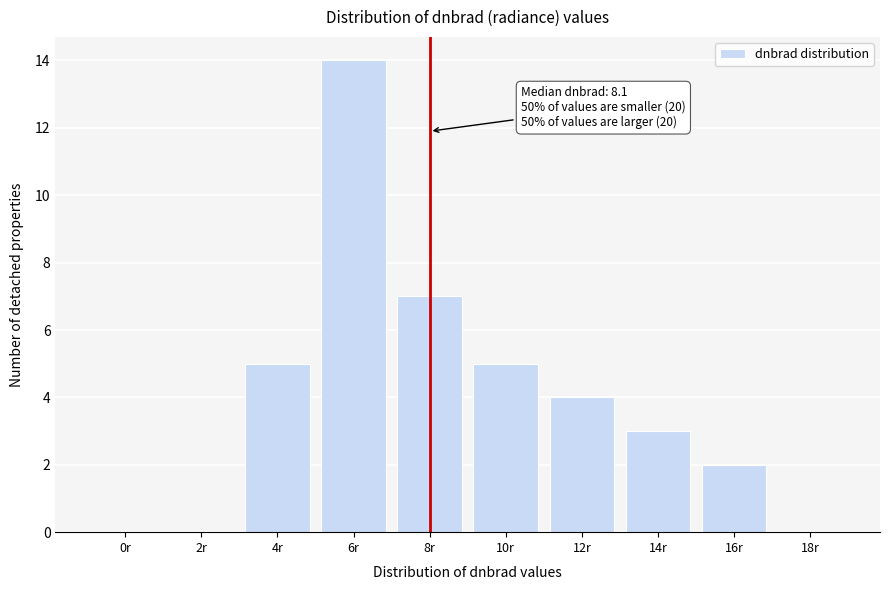

Reading left to right, extract all data points from this chart.

0r=0	2r=0	4r=5	6r=14	8r=7	10r=5	12r=4	14r=3	16r=2	18r=0